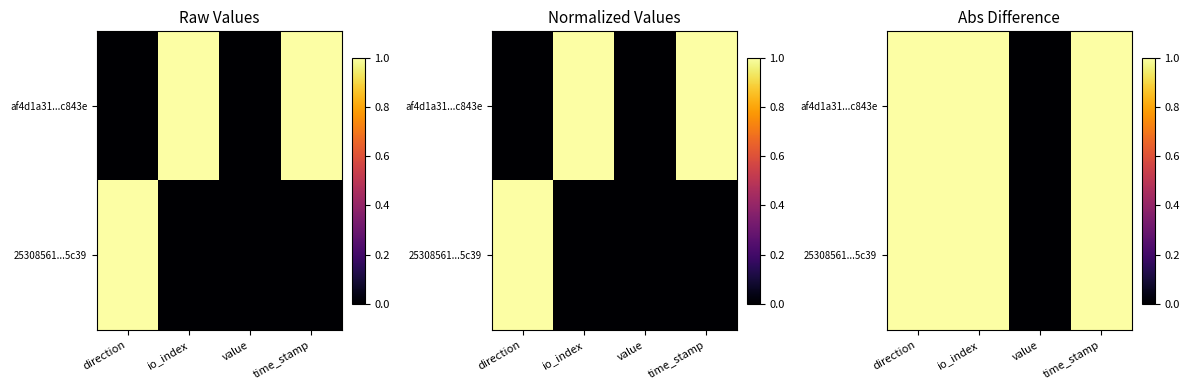

How many series are shown in this chart?

2